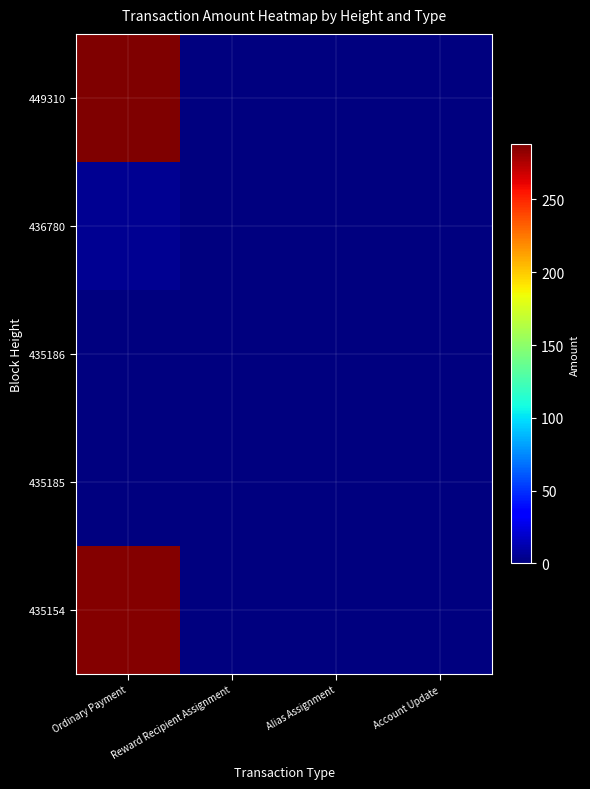

Reading right to left, what are all the values shown in this chart?

449310: Account Update=0.0	Alias Assignment=0.0	Reward Recipient Assignment=0.0	Ordinary Payment=287.8
436780: Account Update=0.0	Alias Assignment=0.0	Reward Recipient Assignment=0.0	Ordinary Payment=5.3
435186: Account Update=0.0	Alias Assignment=0.0	Reward Recipient Assignment=0.0	Ordinary Payment=0.0
435185: Account Update=1.0	Alias Assignment=1.0	Reward Recipient Assignment=0.0	Ordinary Payment=0.0
435154: Account Update=0.0	Alias Assignment=0.0	Reward Recipient Assignment=0.0	Ordinary Payment=286.5